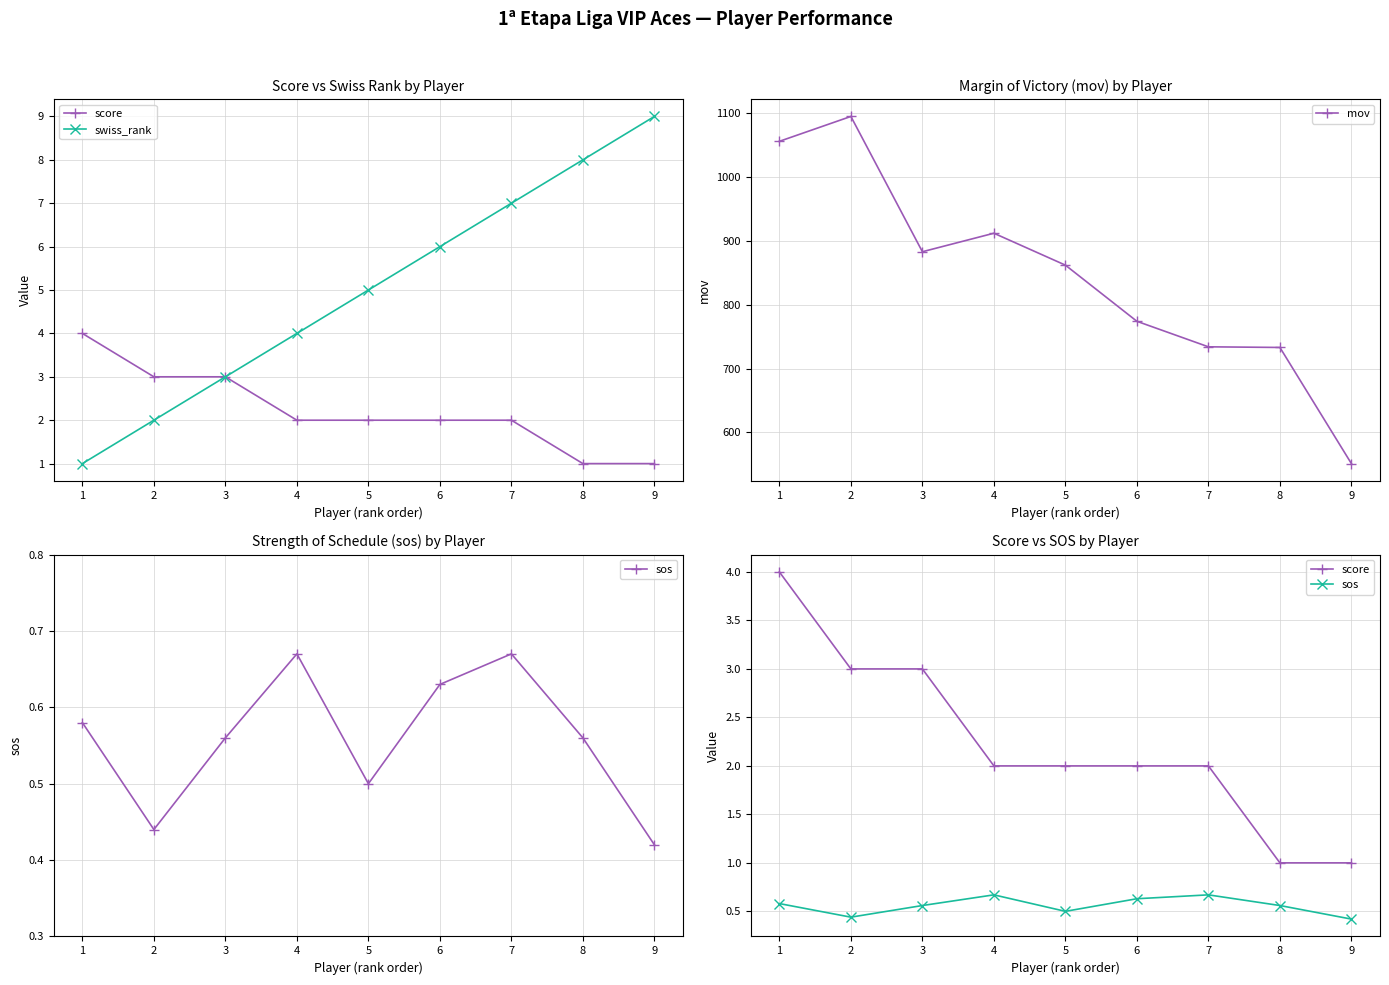

Reading left to right, what are all the values shown in this chart?

score: 1=4.0	2=3.0	3=3.0	4=2.0	5=2.0	6=2.0	7=2.0	8=1.0	9=1.0
swiss_rank: 1=1.0	2=2.0	3=3.0	4=4.0	5=5.0	6=6.0	7=7.0	8=8.0	9=9.0
mov: 1=1056.0	2=1095.0	3=883.0	4=912.0	5=862.0	6=774.0	7=734.0	8=733.0	9=551.0
sos: 1=0.6	2=0.4	3=0.6	4=0.7	5=0.5	6=0.6	7=0.7	8=0.6	9=0.4